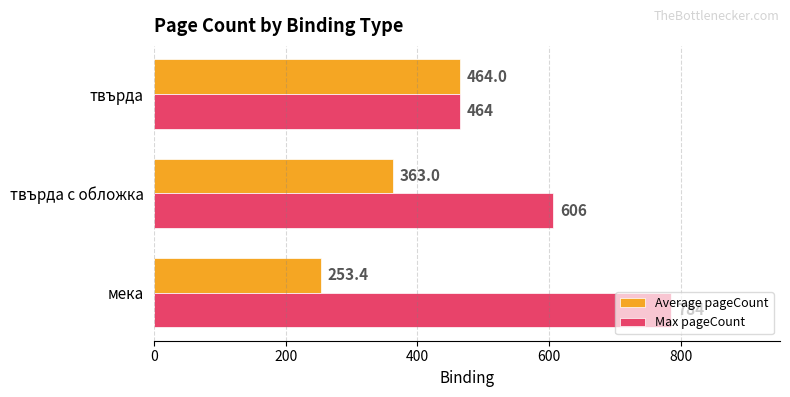

What value does the Max pageCount series have at мека?

784.0